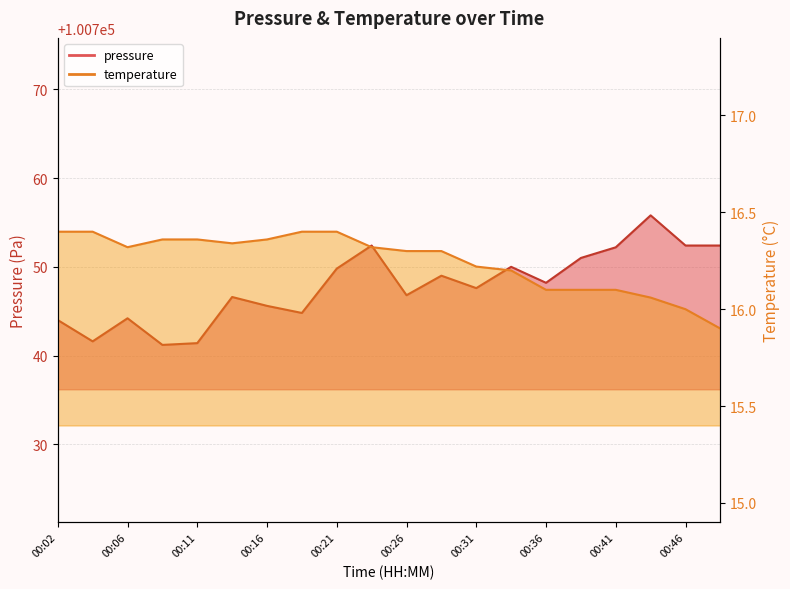

True or false: pressure has a value of 100752.4 at 00:46.

True